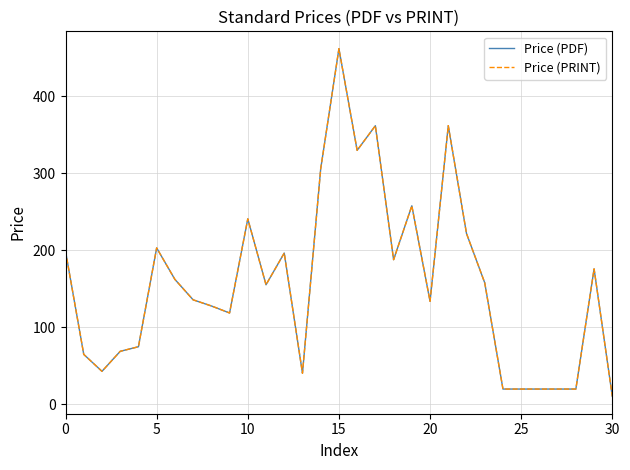

True or false: Price (PRINT) and Price (PDF) cross at least once.

False